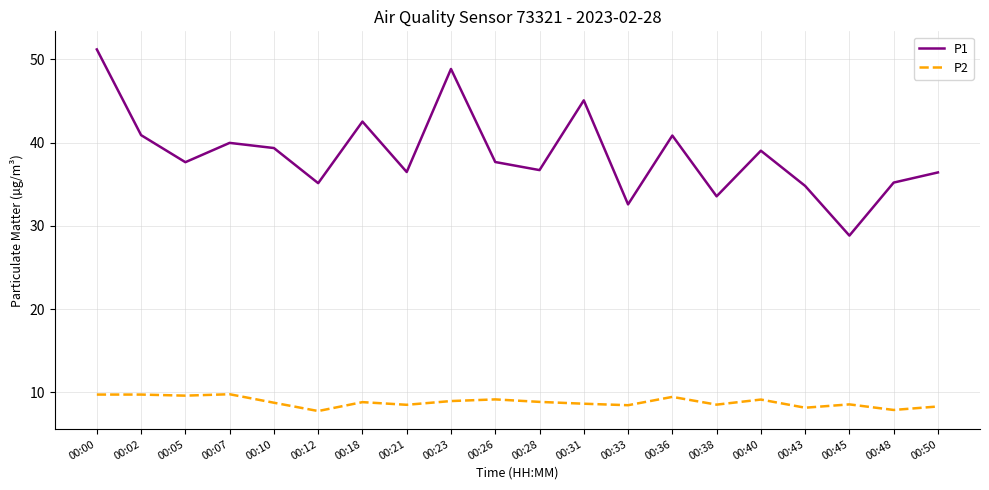

Rank the series by their average value, from lowest to highest.

P2, P1